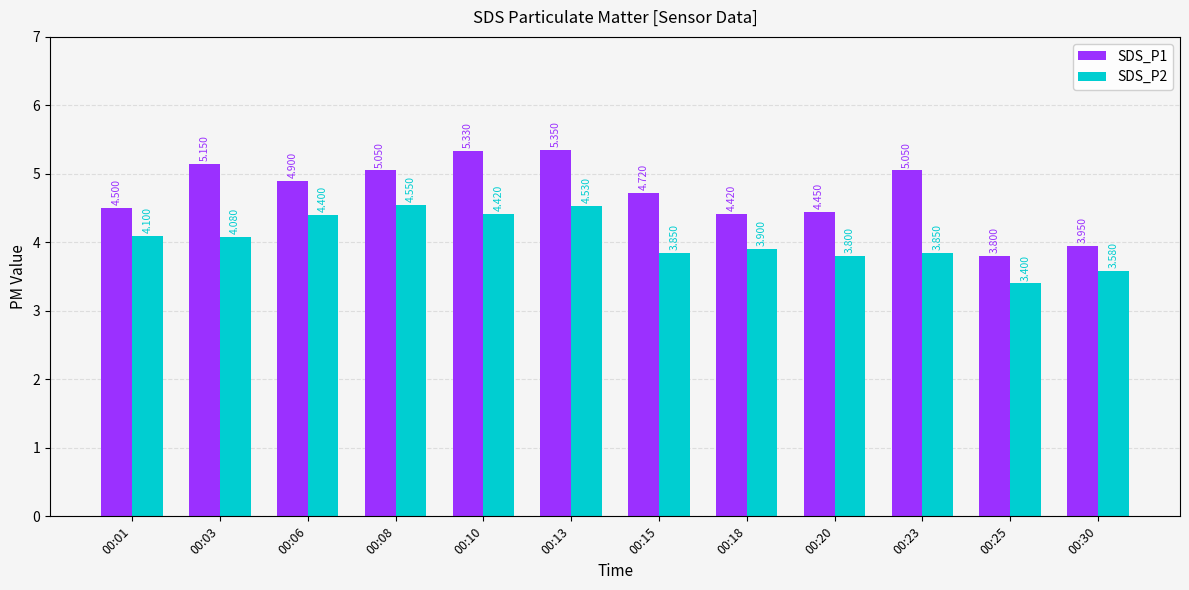

How many data points does each series have?

12